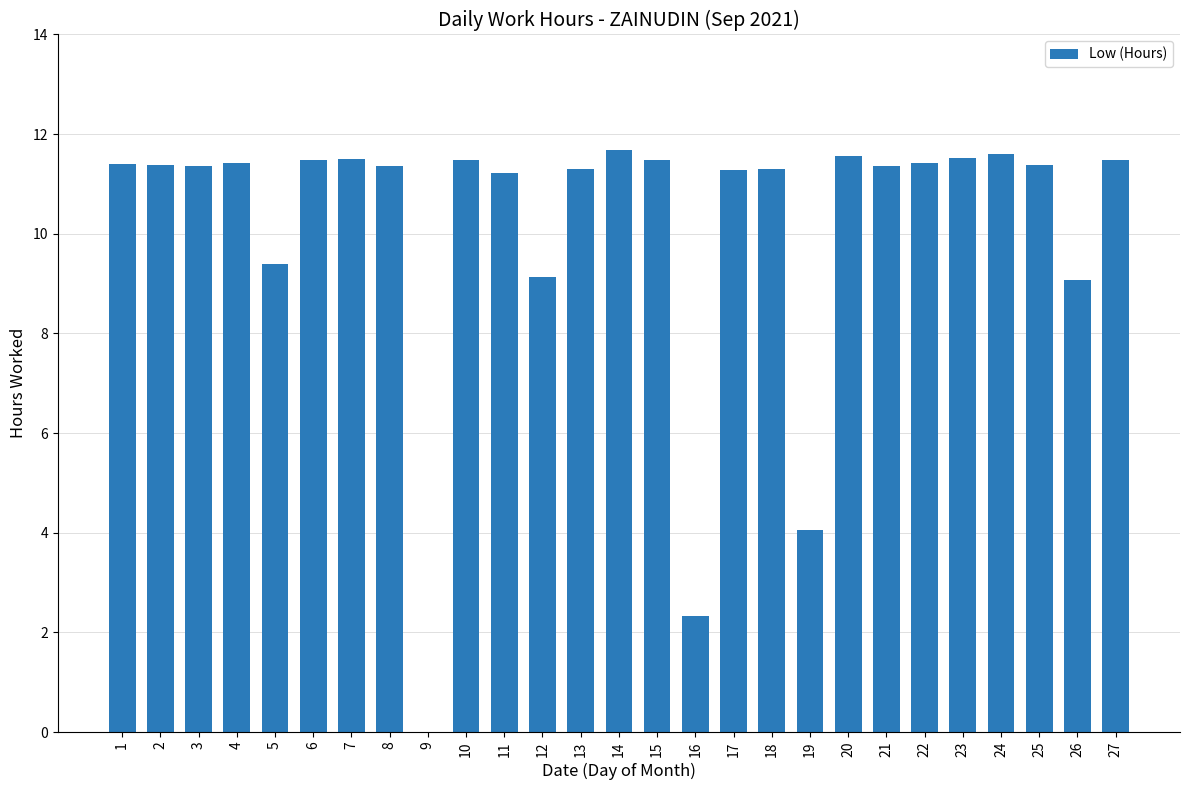

Are the bars horizontal?

No